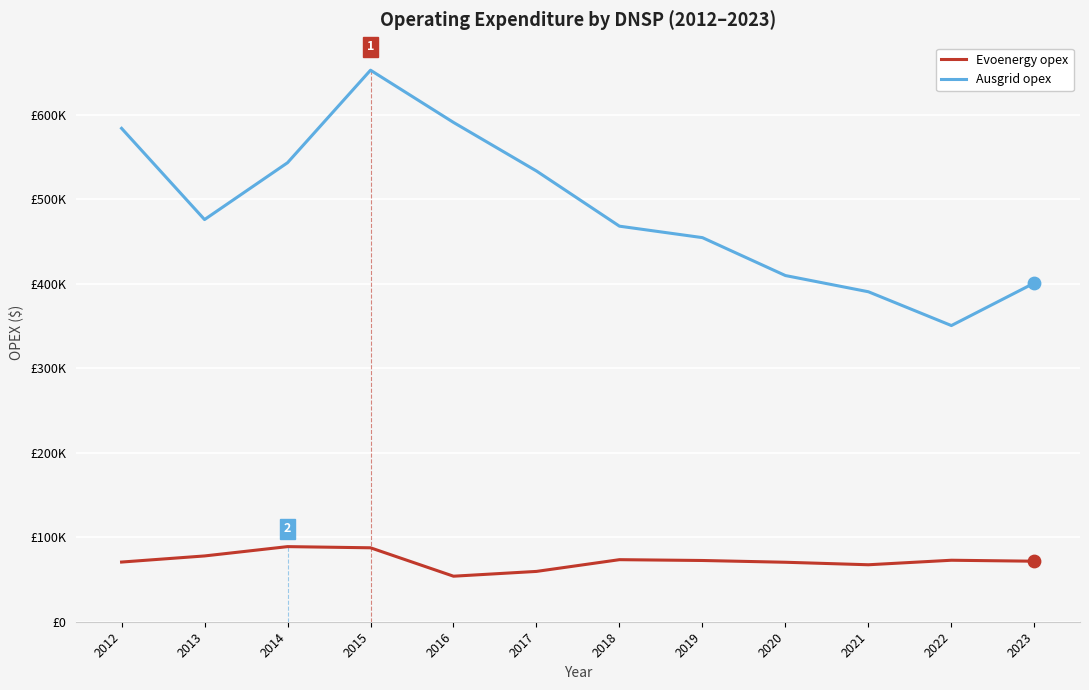

At how many categories does at least one series exceed 433855?

8